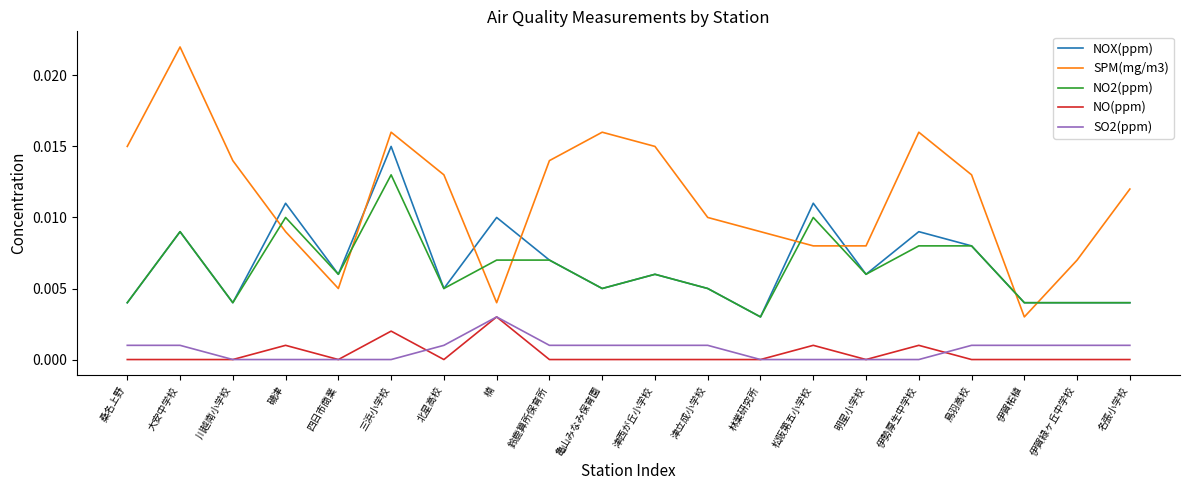

At which category is the sum across all series the highest?

三浜小学校